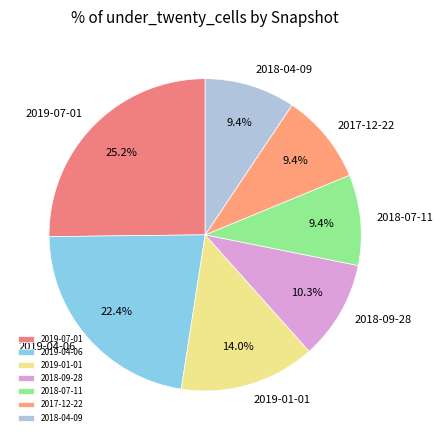

To the nearest percent, what is the difference between the largest and smallest slice percentages?

16%